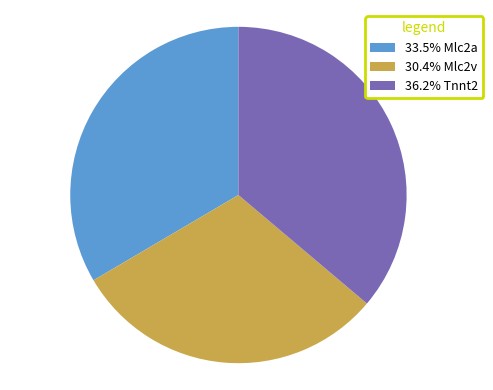

Is 36.2% Tnnt2 the majority of the pie?

No